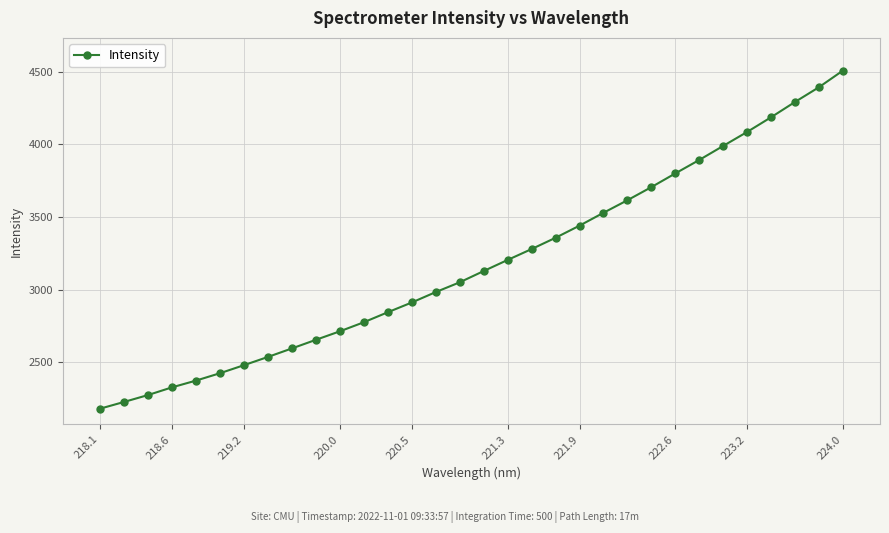

What is the sum of all values?

101742.8